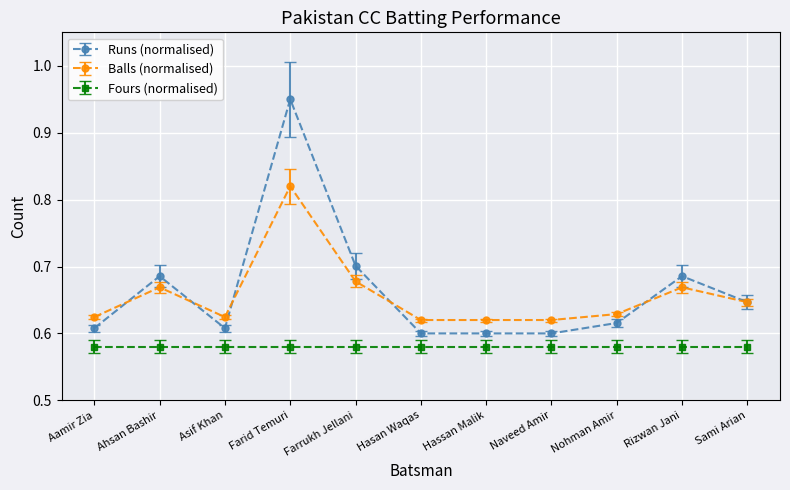

True or false: Runs (normalised) and Fours (normalised) intersect in this chart.

False